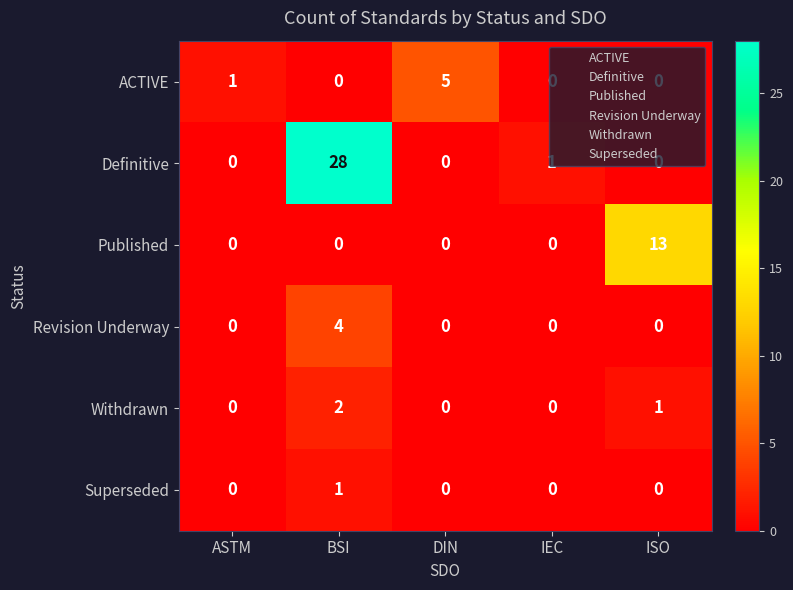

How many Revision Underway values are between 0 and 1?

4